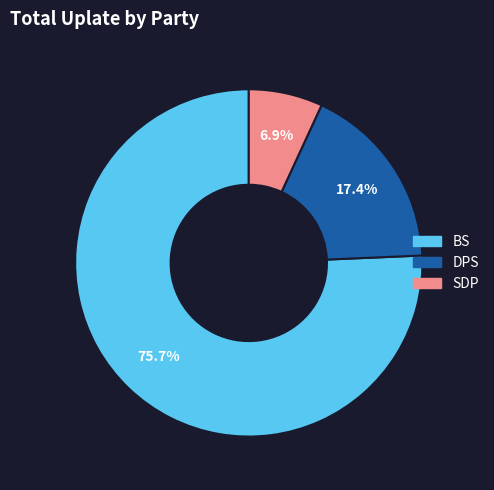

Is there any slice that represents more than half of the pie?

Yes